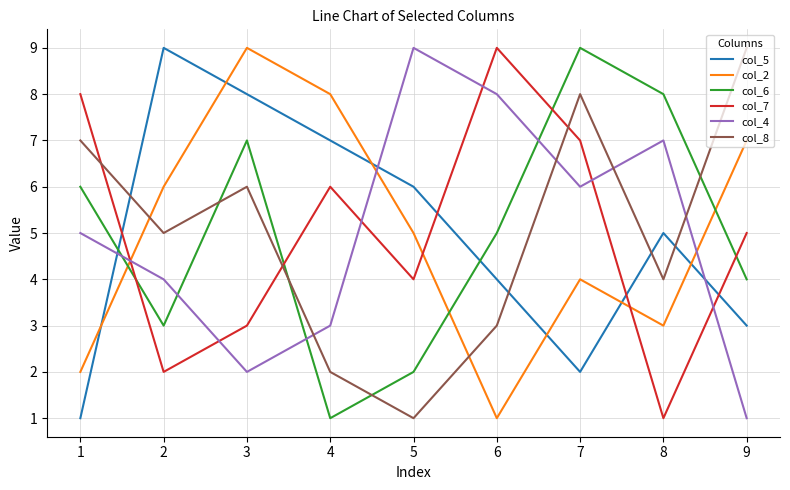

Where is the first local maximum for col_8?

3